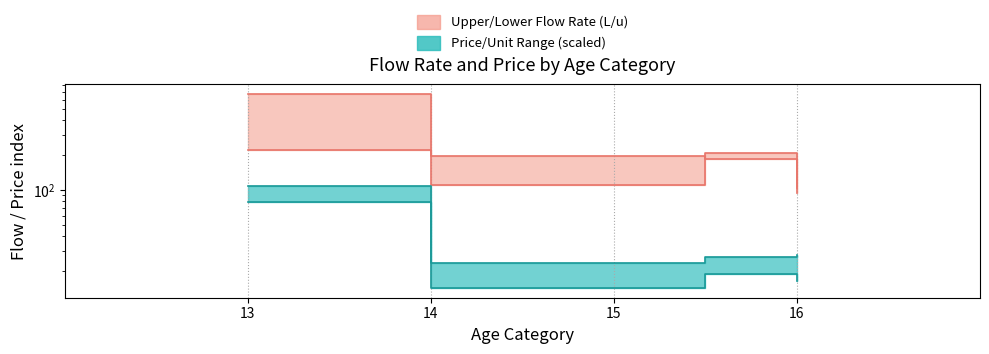

Is it true that price equals 16.7 at 16?

True